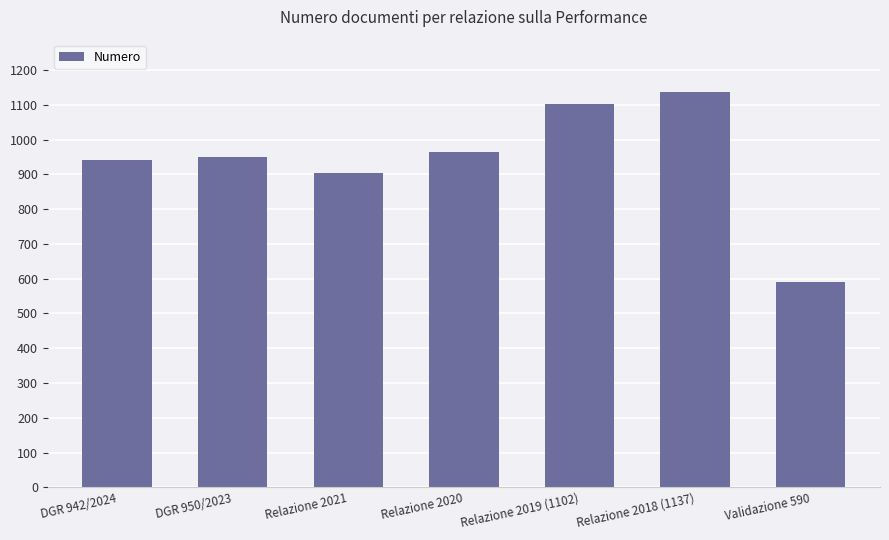

How many categories are shown in the chart?

7